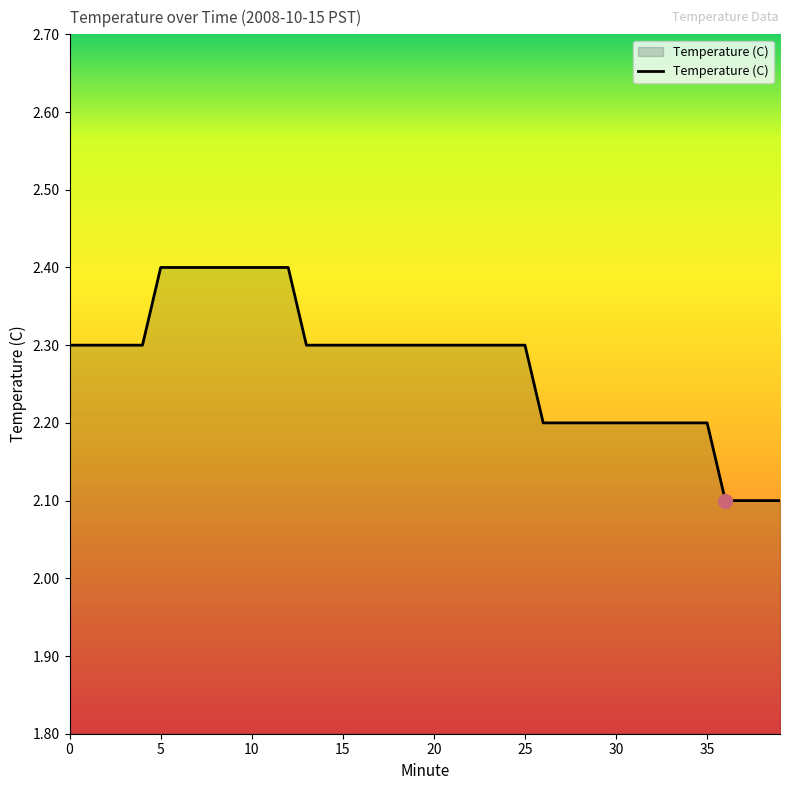

Does the chart display data point markers on the line(s)?

No